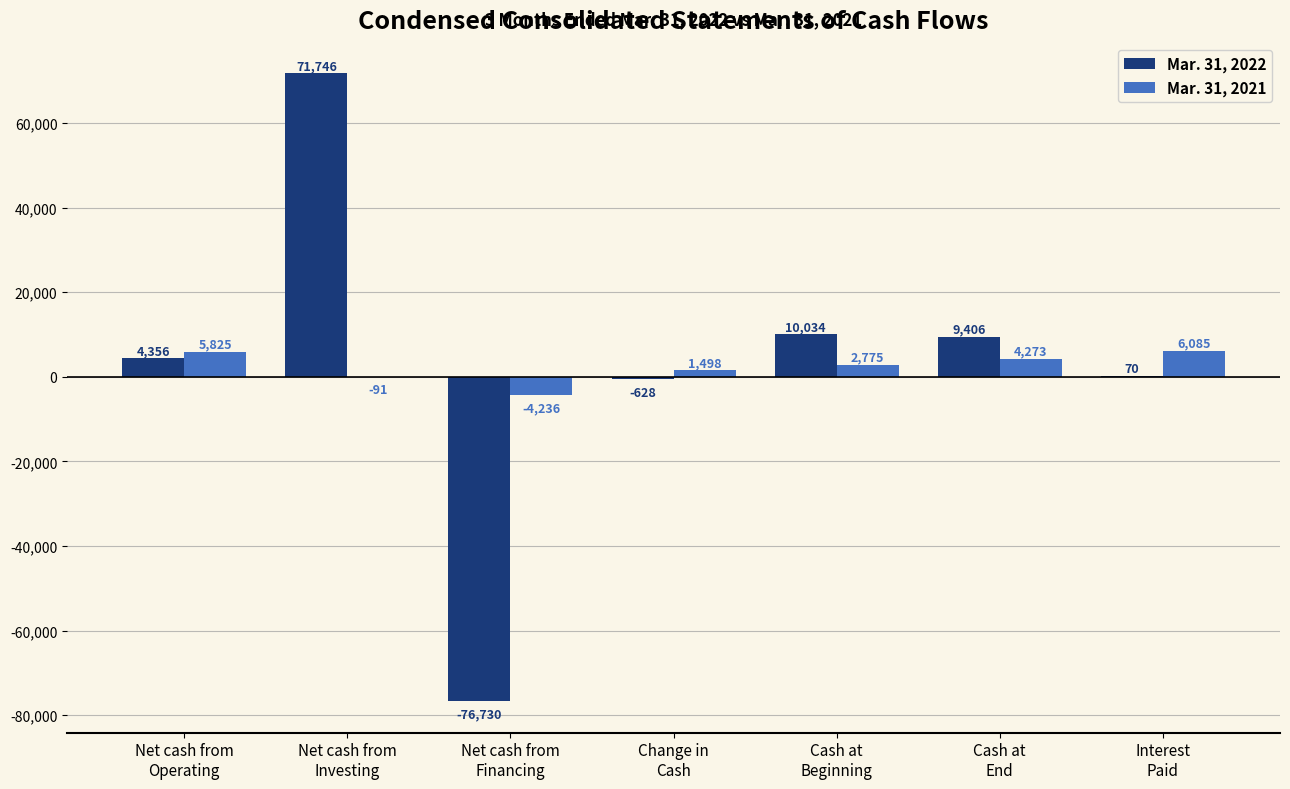

Which series has the largest total across all categories?

Mar. 31, 2022